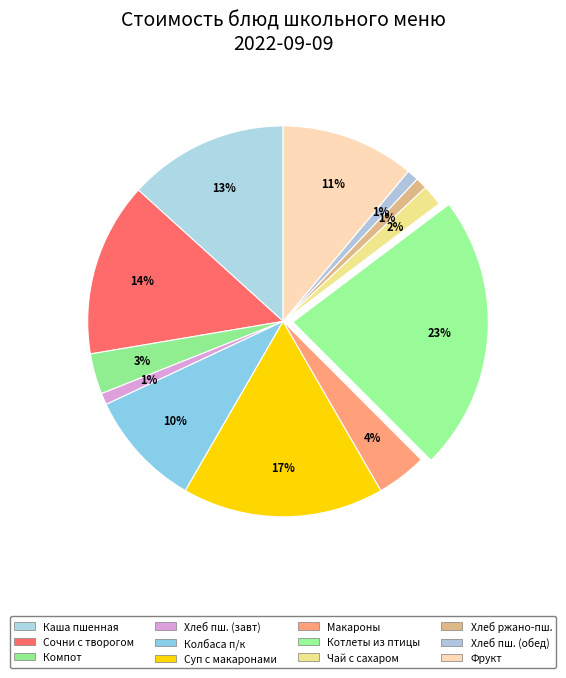

How many segments does this pie chart have?

12